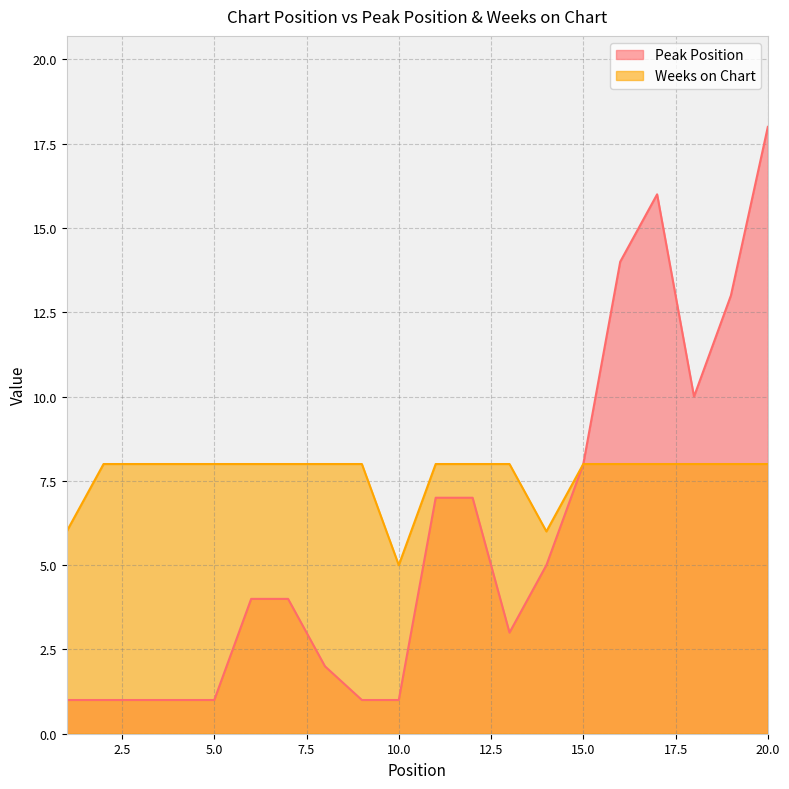

How many Weeks on Chart values are between 8 and 9?

17